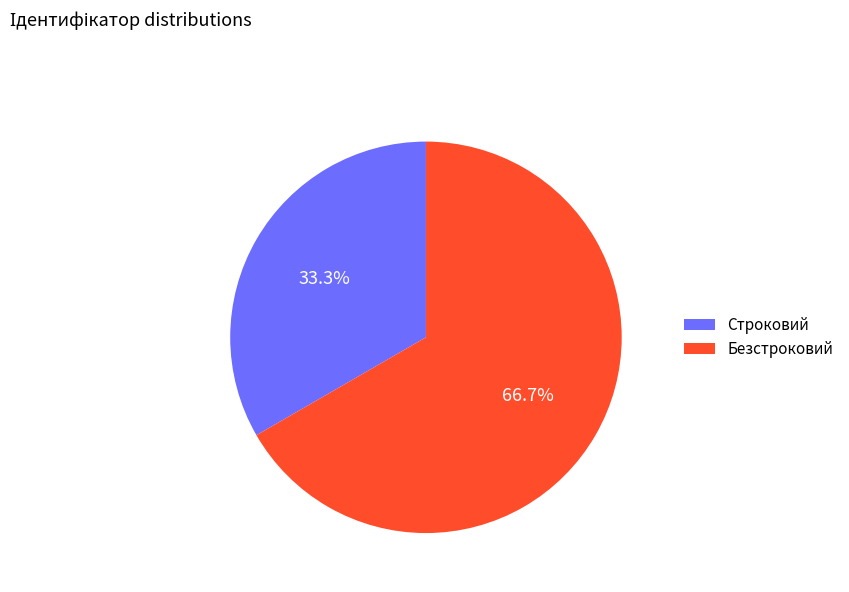

Count the number of slices in the pie.

2